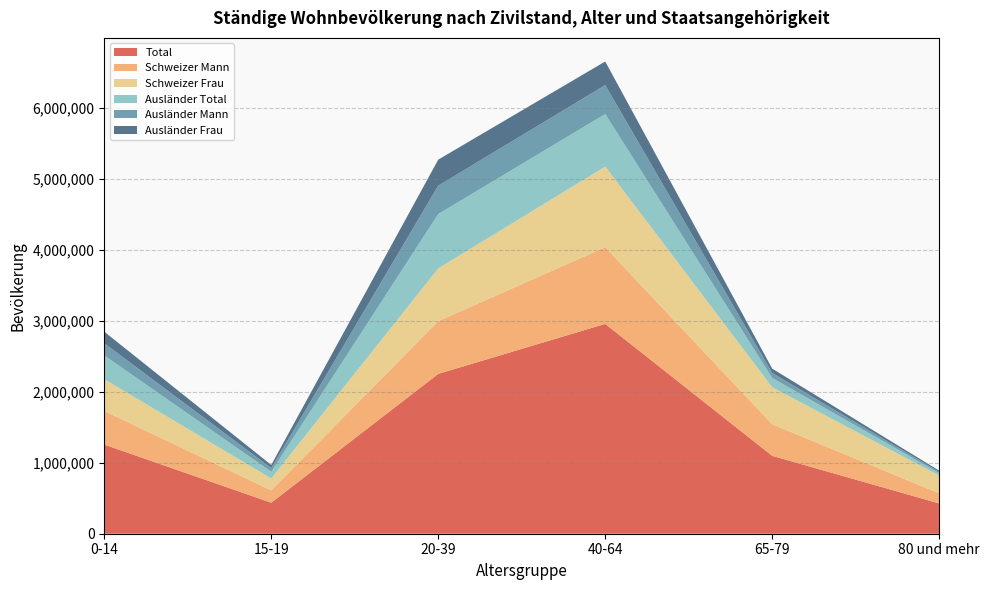

Reading right to left, transcribe all the data shown in this chart.

Total: 426552	1096507	2954470	2250555	436475	1254991
Schweizer Mann: 142339	445207	1079308	742986	174477	472893
Schweizer Frau: 249580	520192	1135465	741725	166691	447541
Ausländer Total: 34633	131108	739697	765844	95307	334557
Ausländer Mann: 15961	71103	407039	398875	51501	171748
Ausländer Frau: 18672	60005	332658	366969	43806	162809